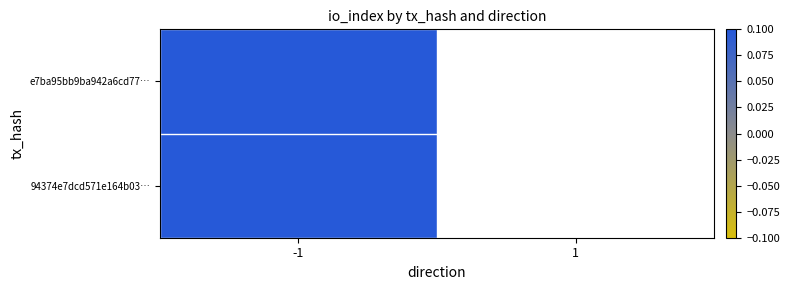

At which category is the sum across all series the highest?

-1